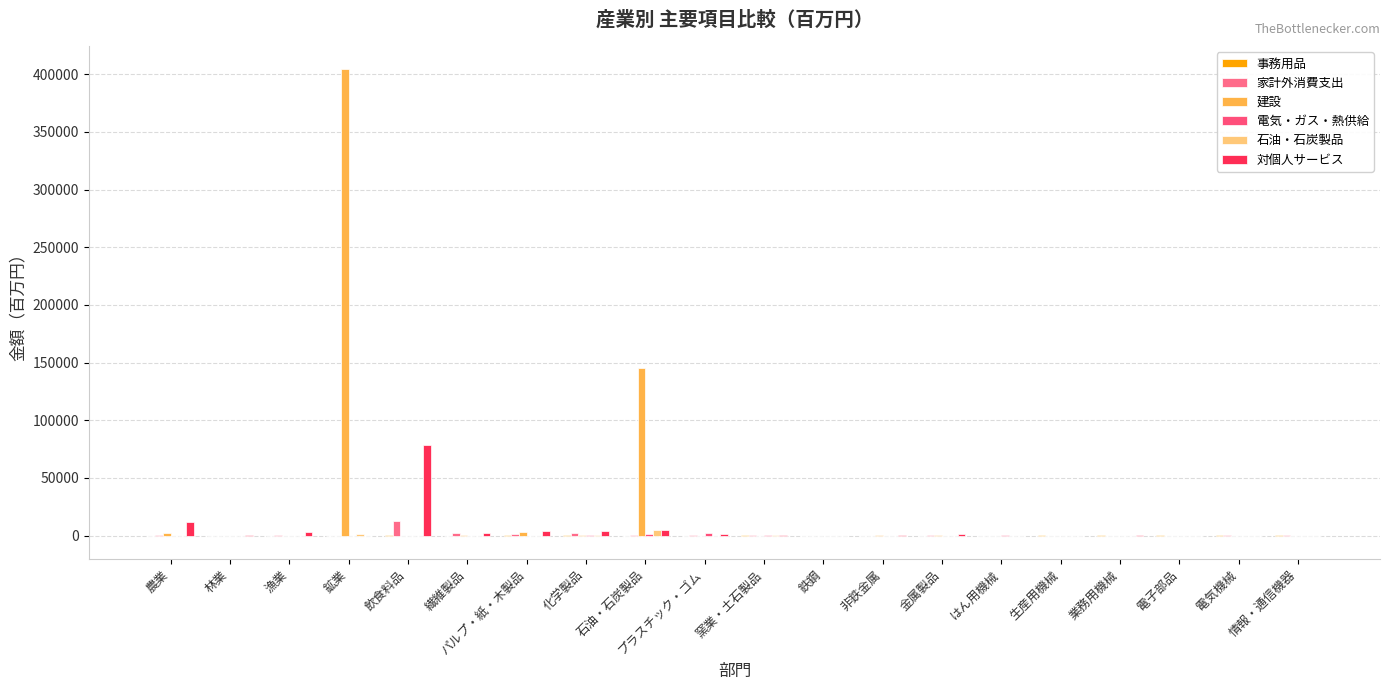

Which series has the largest range (max minus min)?

建設